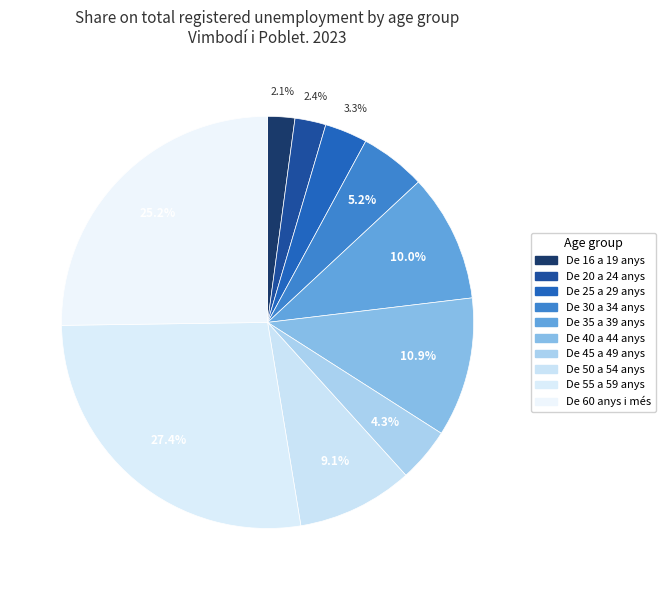

What percentage is NOT represented by De 40 a 44 anys?

89.1%